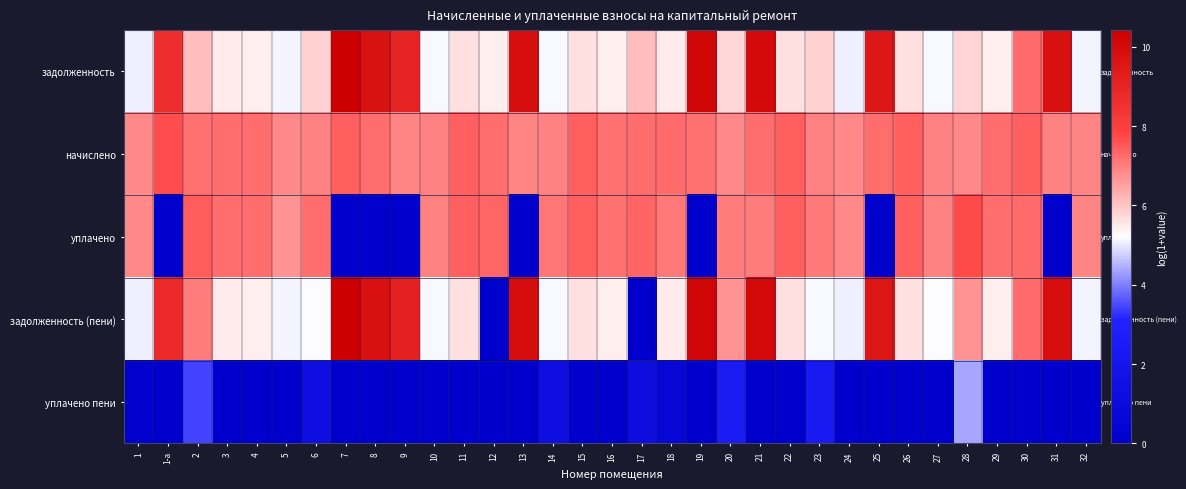

Which has a higher value, 32 or 4?

4